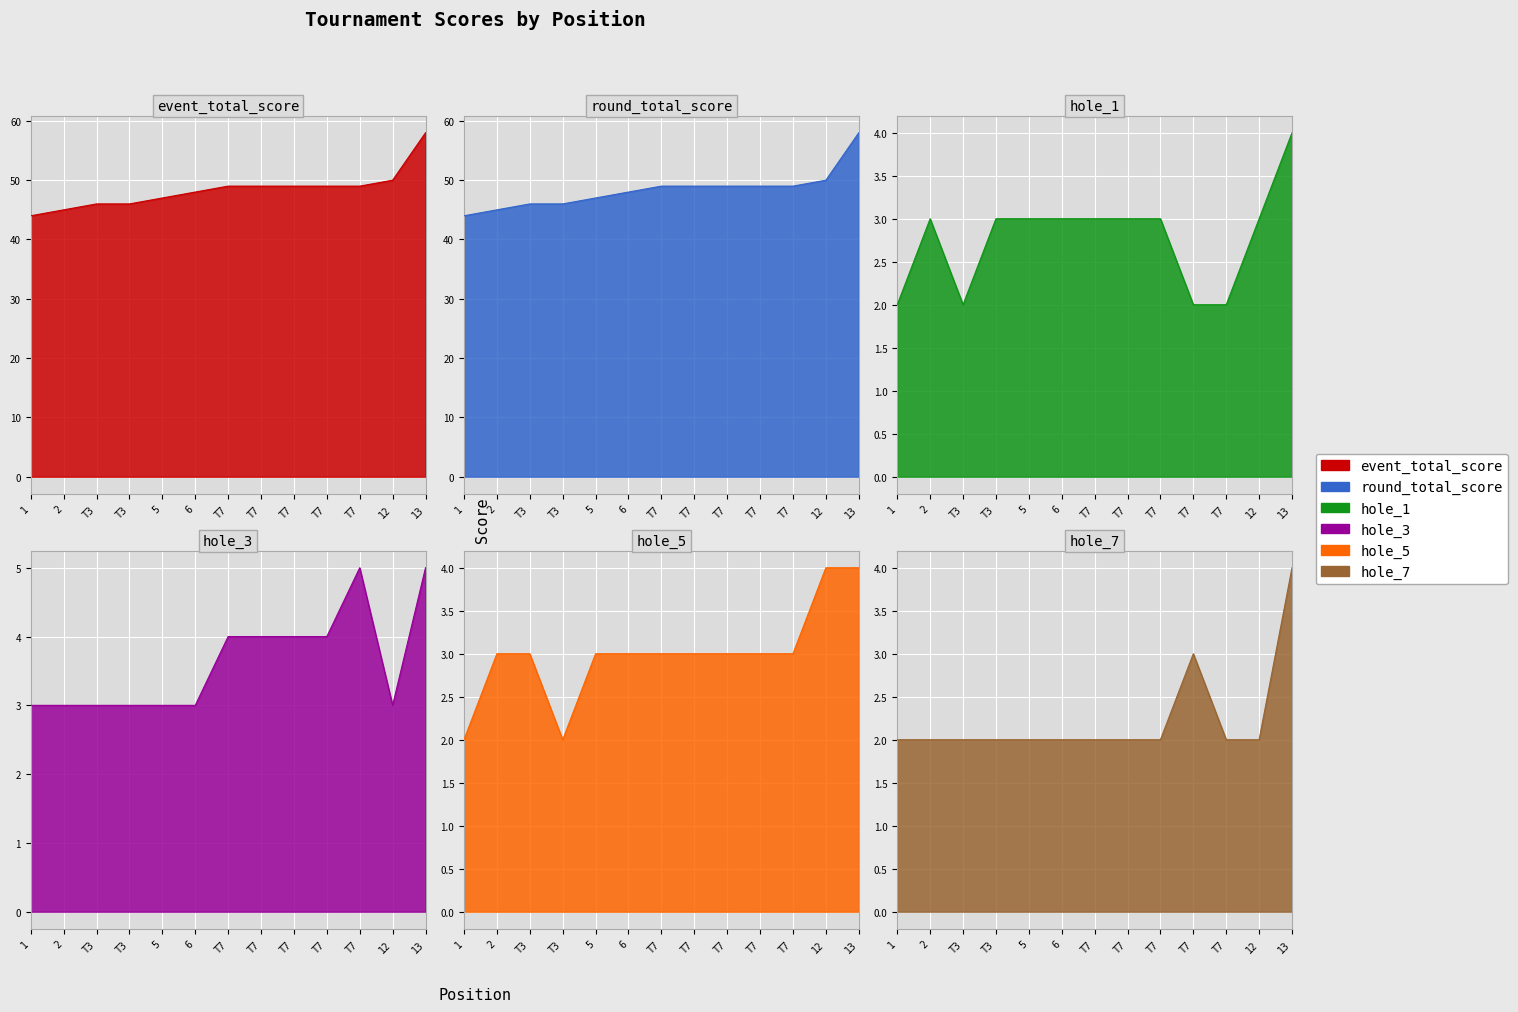

True or false: hole_5 and round_total_score cross at least once.

False